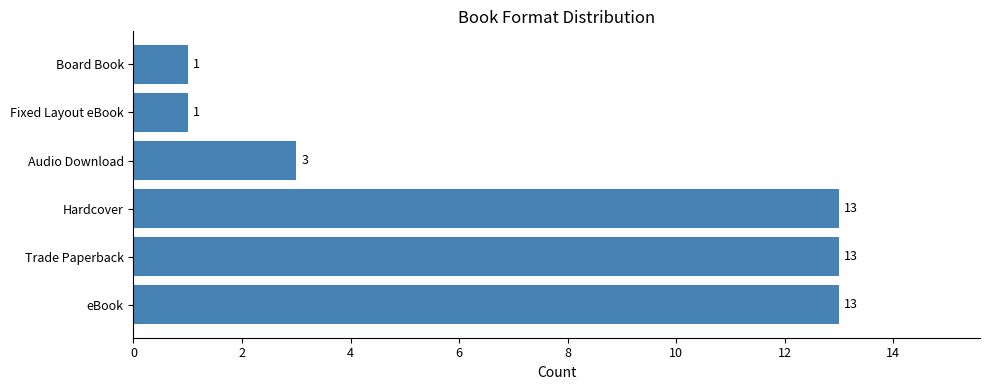

Is it true that the value at Board Book is 1?

True